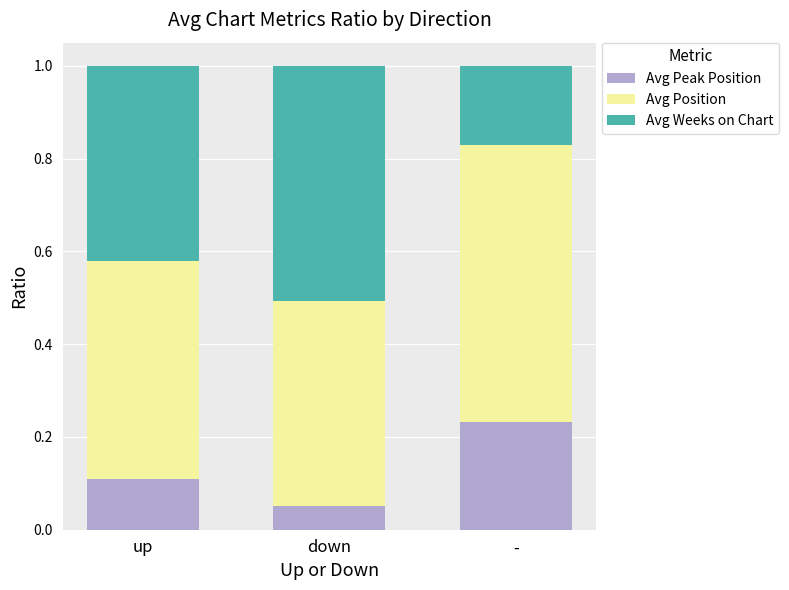

Which category has the lowest value in the Avg Peak Position series?

down